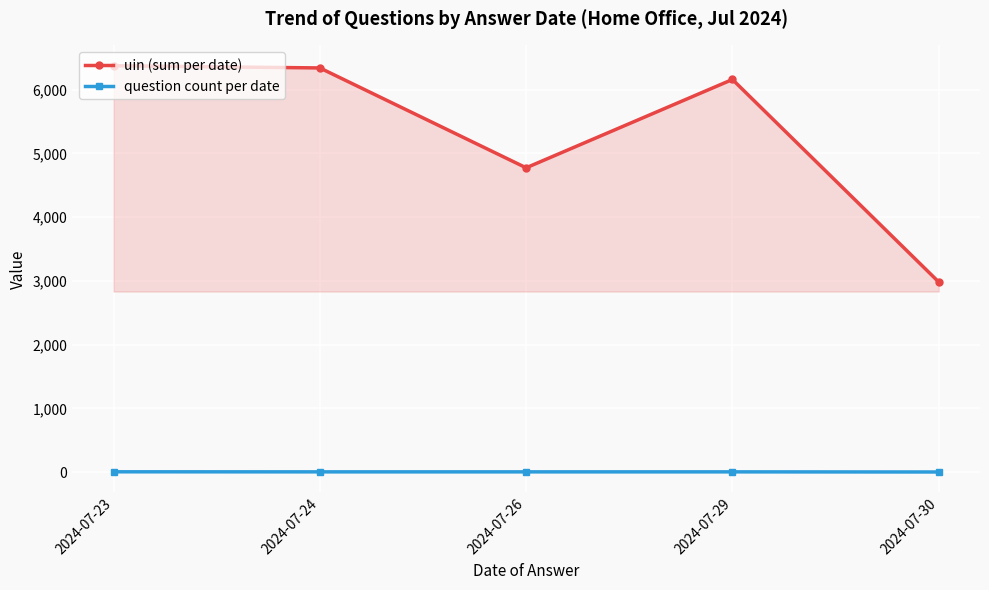

At which category does uin (sum per date) reach its first local valley?

2024-07-26